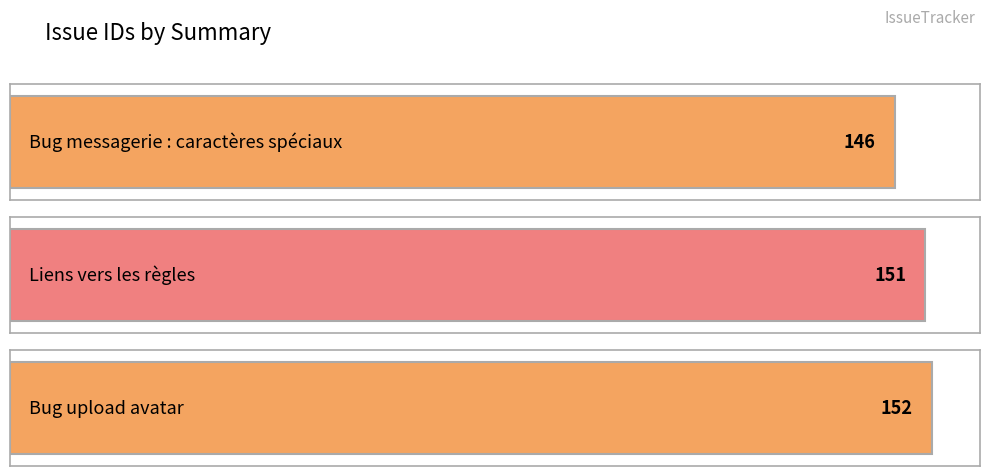

Reading left to right, transcribe all the data shown in this chart.

146	151	152